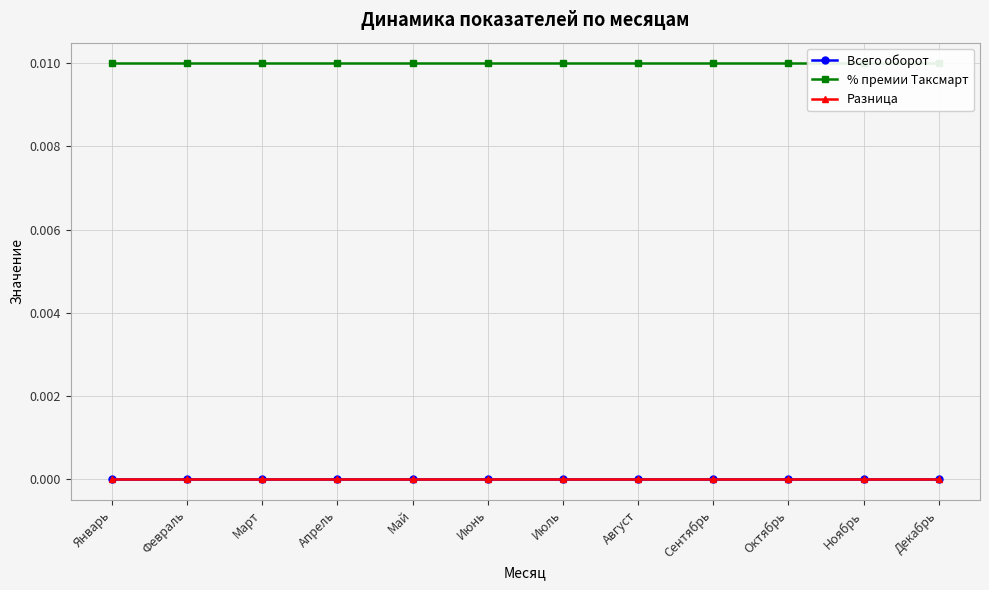

True or false: % премии Таксмарт has more than 2 points higher than both neighbors.

False